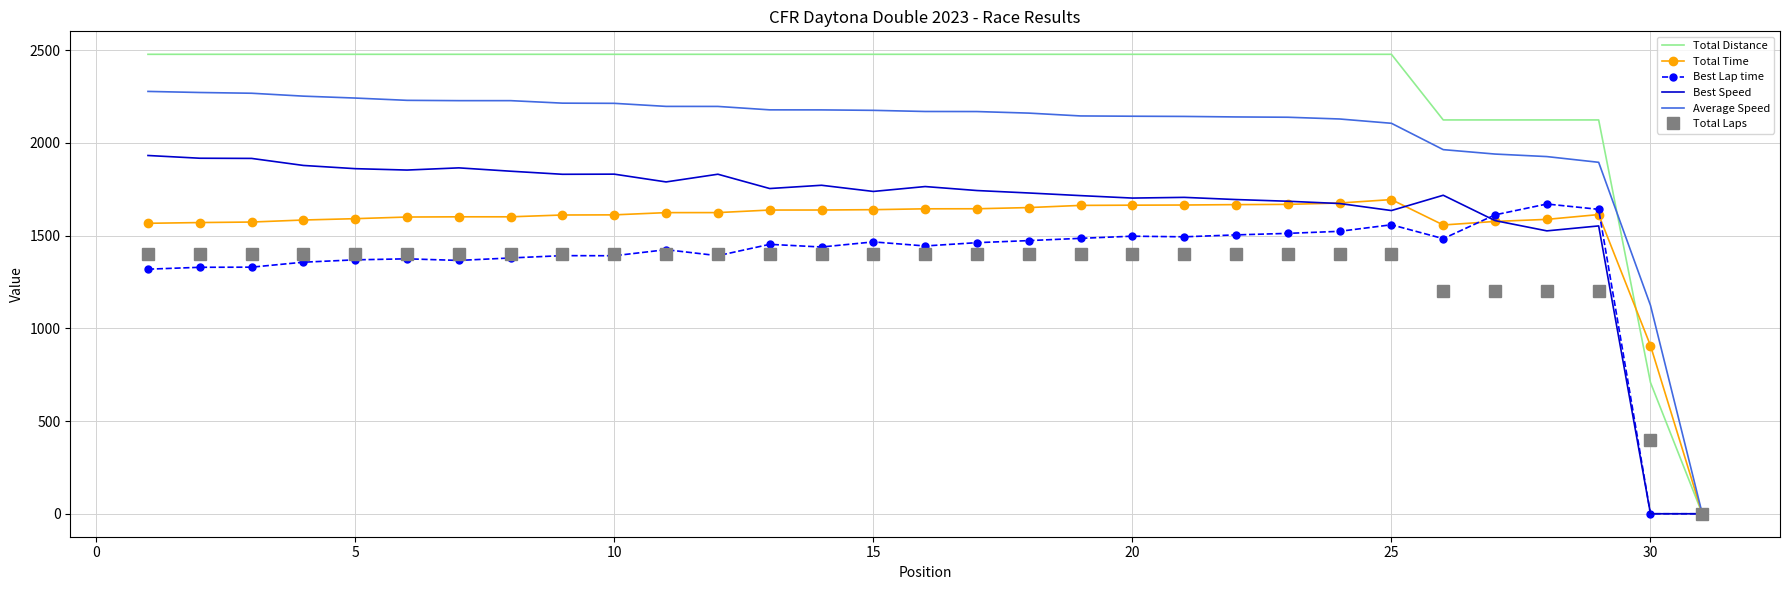

What is the maximum value shown in the chart?

2478.0